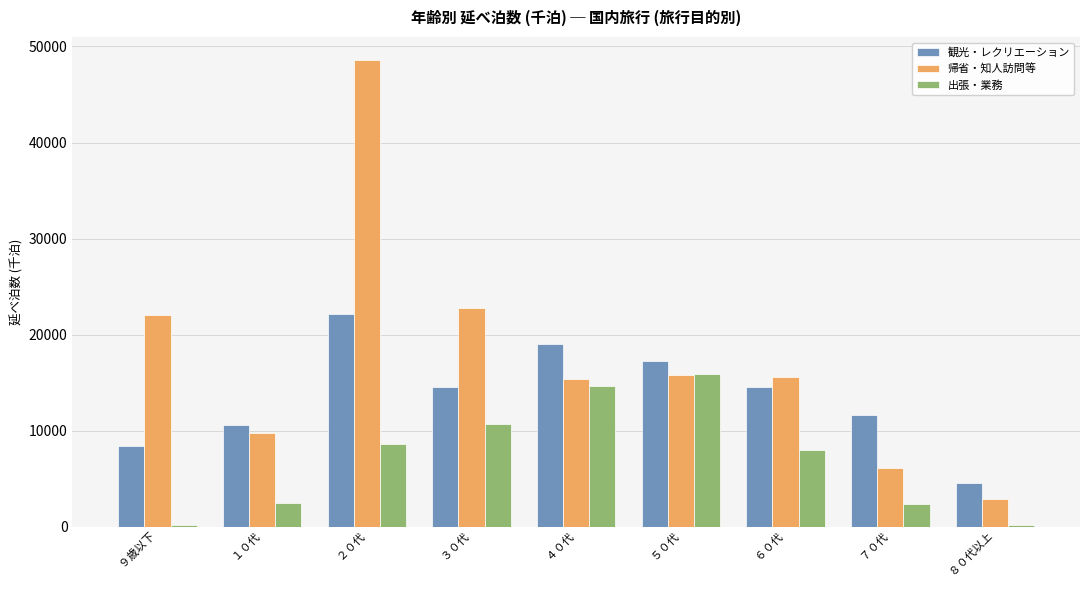

What is the label of the 2nd bar from the left?

 １０代